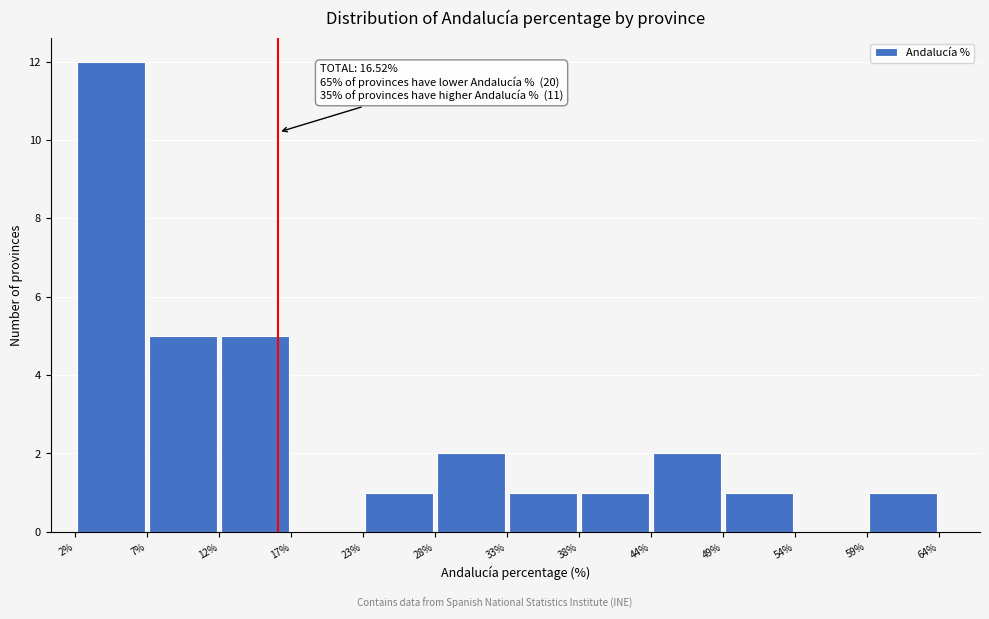

Which range on the x-axis has the tallest bar?

2% to 7%